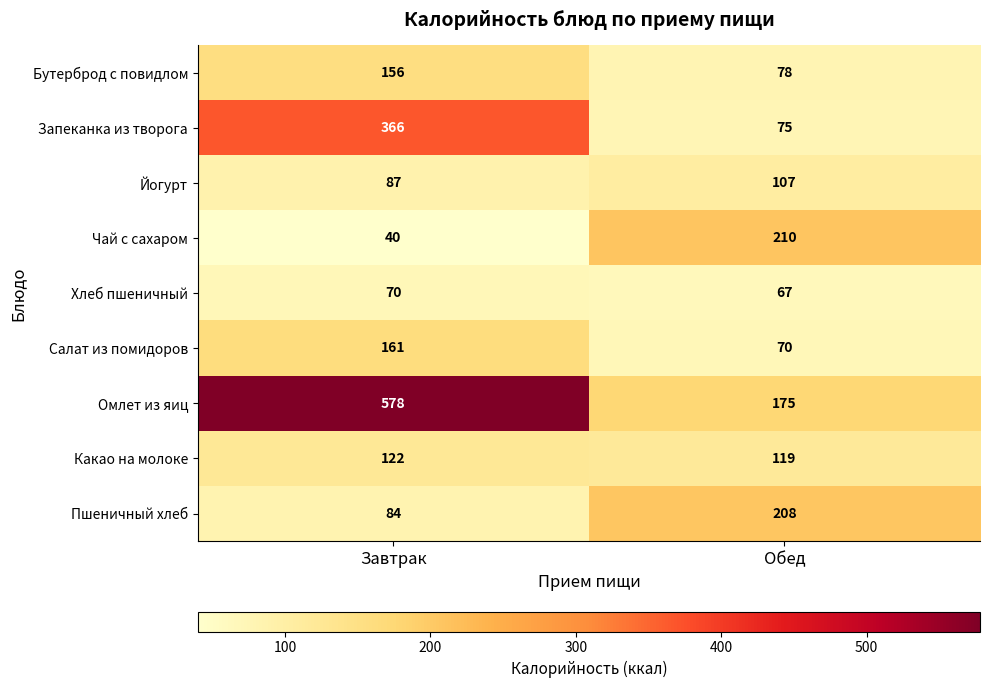

What is the difference between the maximum and minimum values in the Какао на молоке series?

3